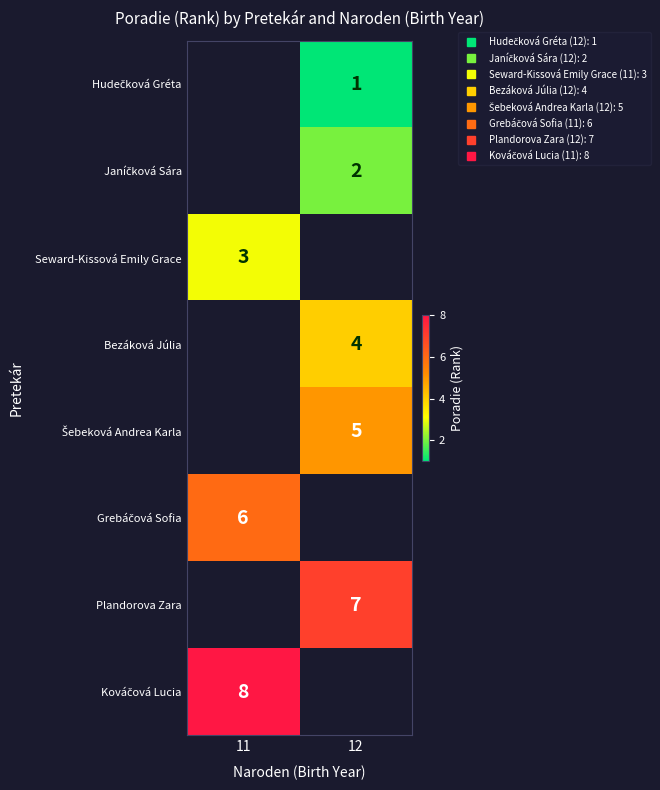

Is the value of Kováčová Lucia at 11 greater than the value of Hudečková Gréta at 11?

No